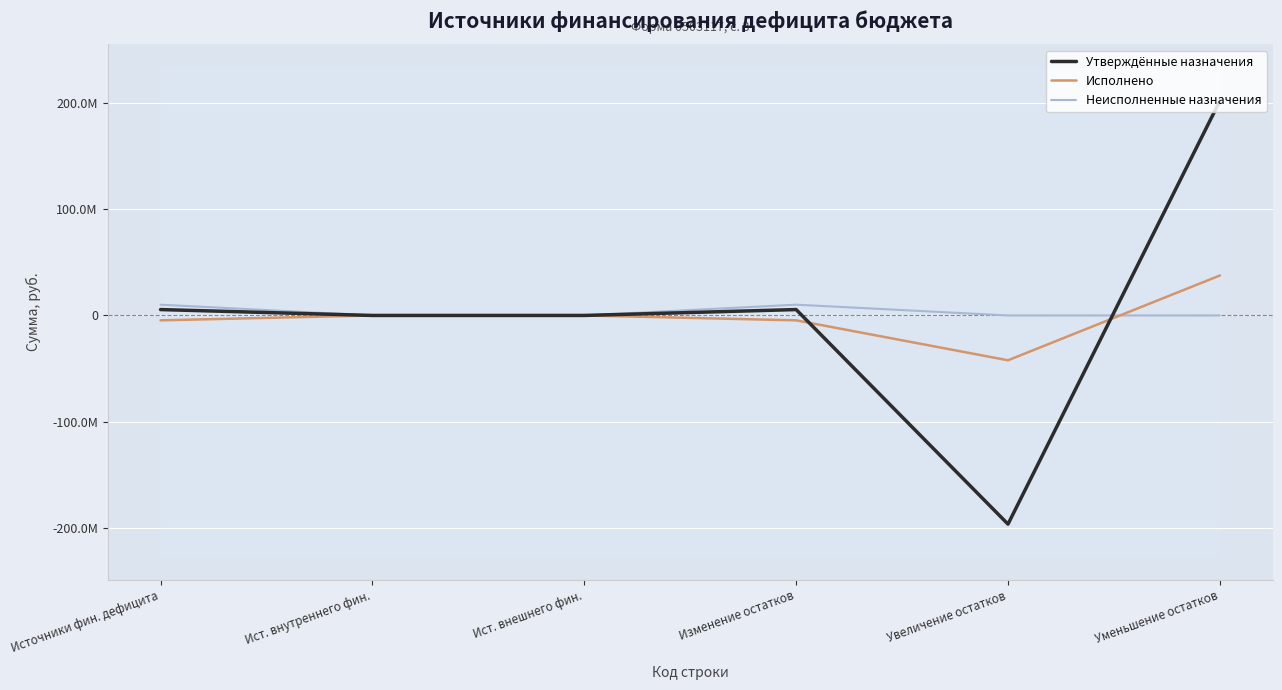

What is the difference between the Утверждённые назначения values at Уменьшение остатков and Увеличение остатков?

398486400.2